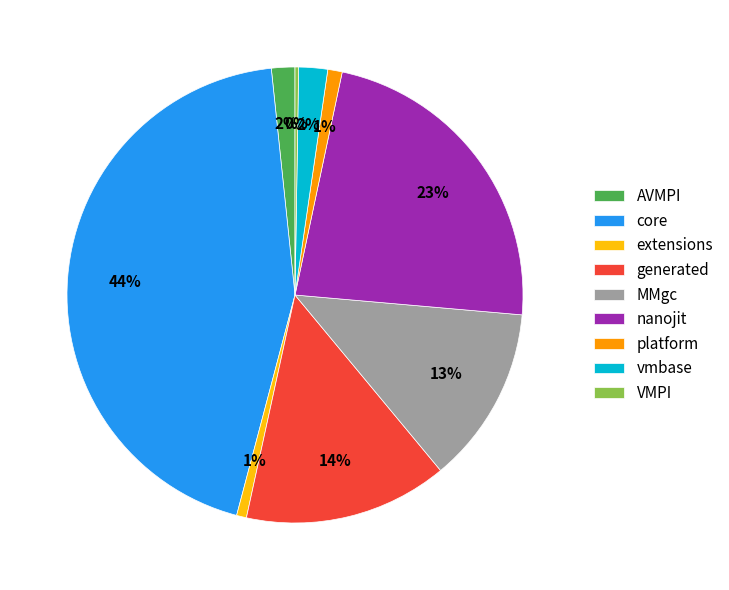

Do nanojit and generated together represent more than half of the pie?

No